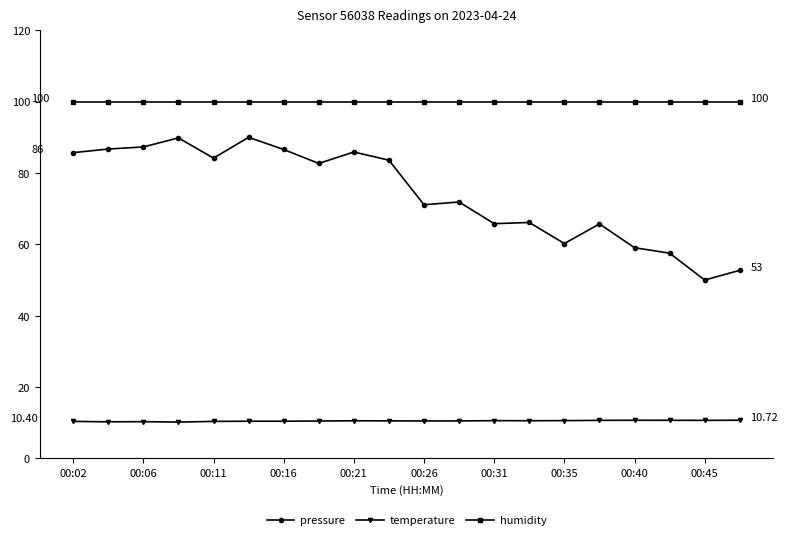

Which series has the widest spread of values?

pressure